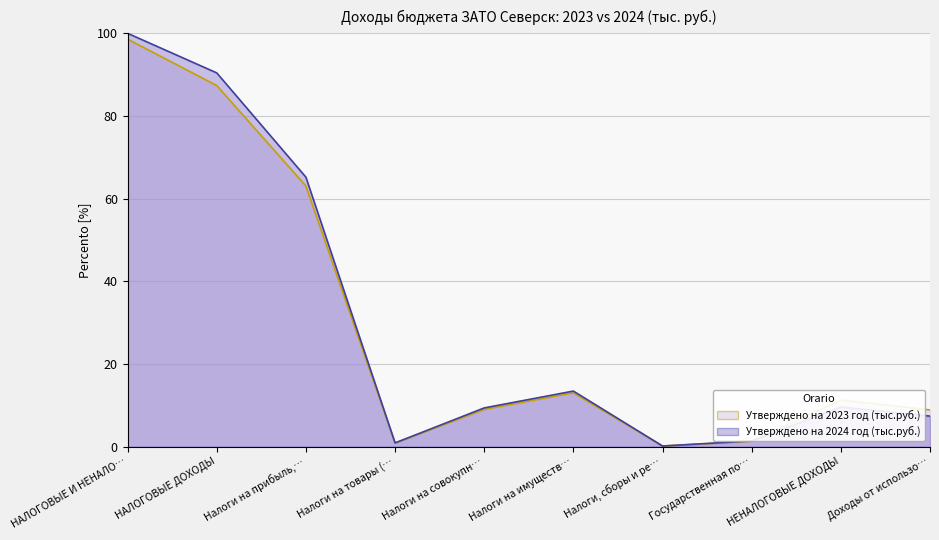

How many values in the Утверждено на 2024 год (тыс.руб.) series are below 9?

4